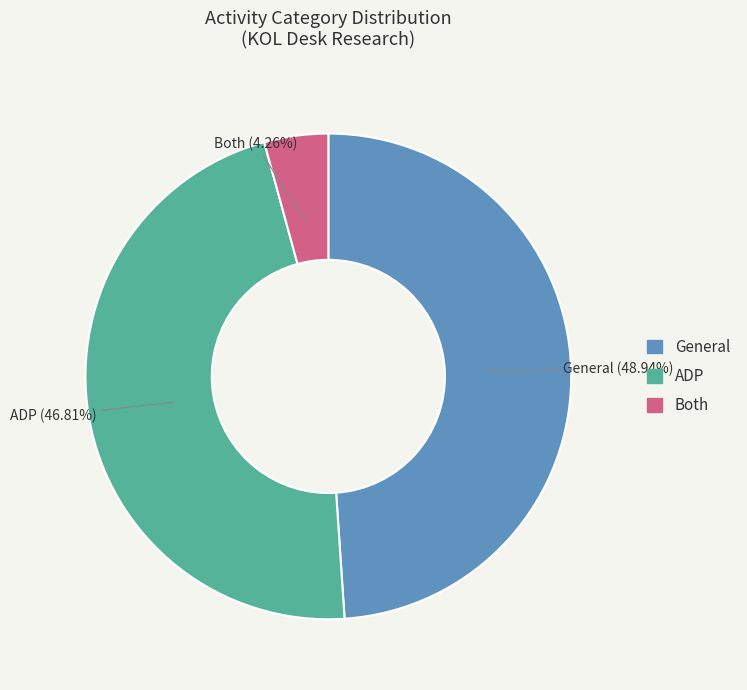

Is there any slice that represents more than half of the pie?

No